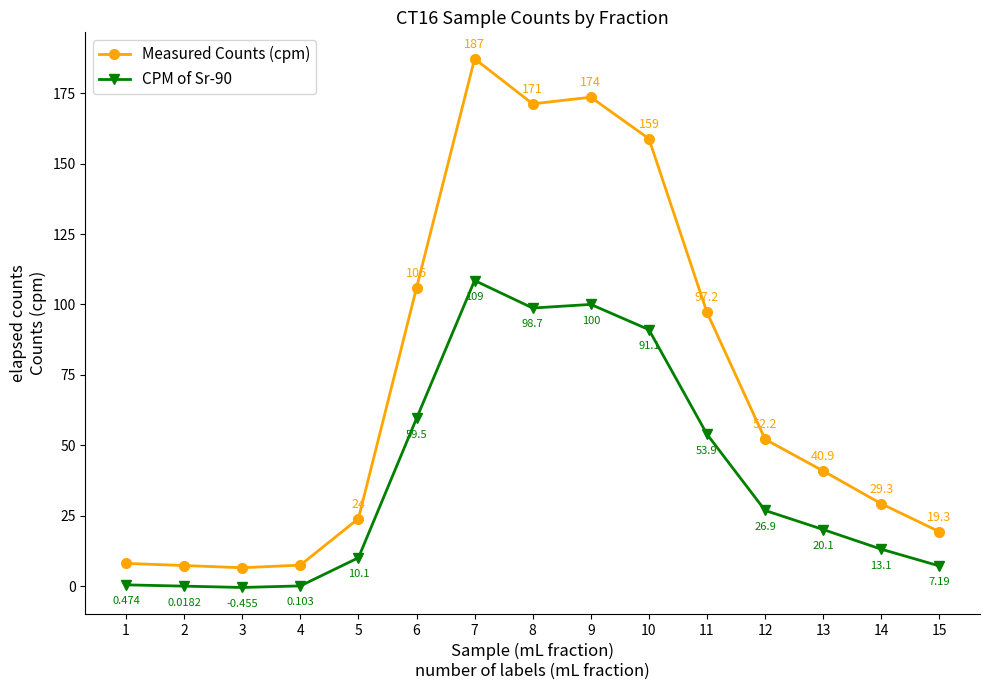

The CPM of Sr-90 series shows 13.2 at 12. True or false?

False